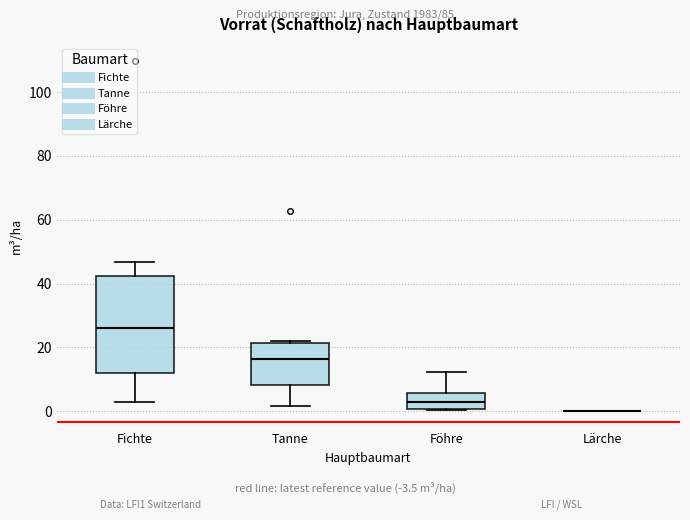

Comparing the boxes themselves (not the whiskers), which one is the tallest?

Fichte